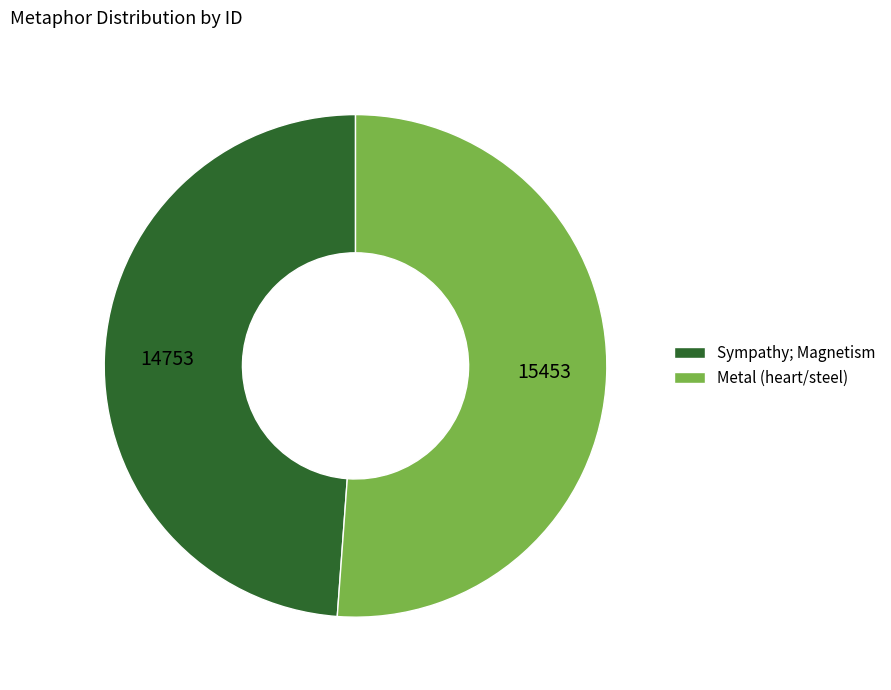

Which slice is the smallest?

Sympathy; Magnetism